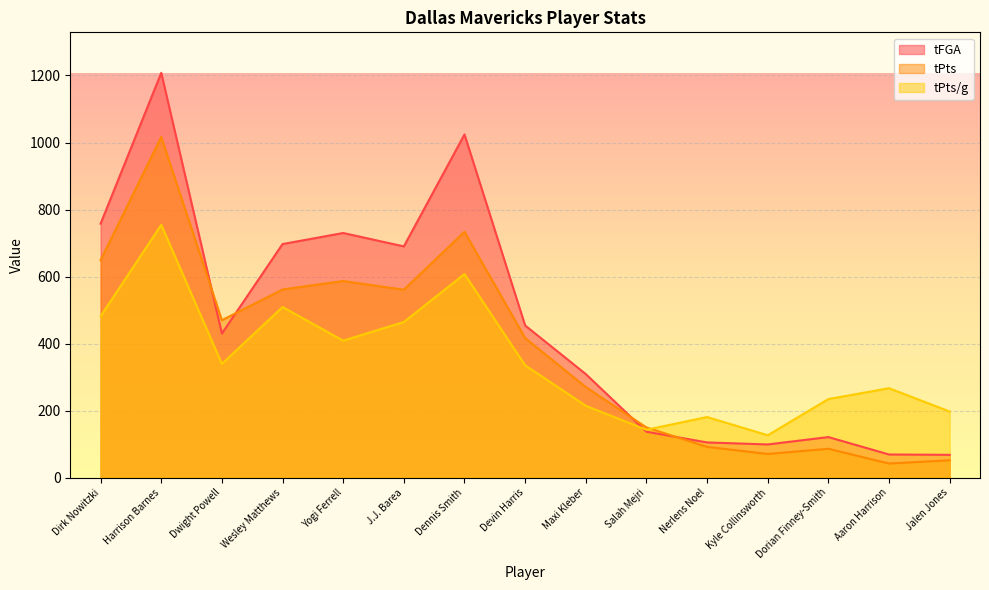

Which category has the lowest value in the tFGA series?

Jalen Jones